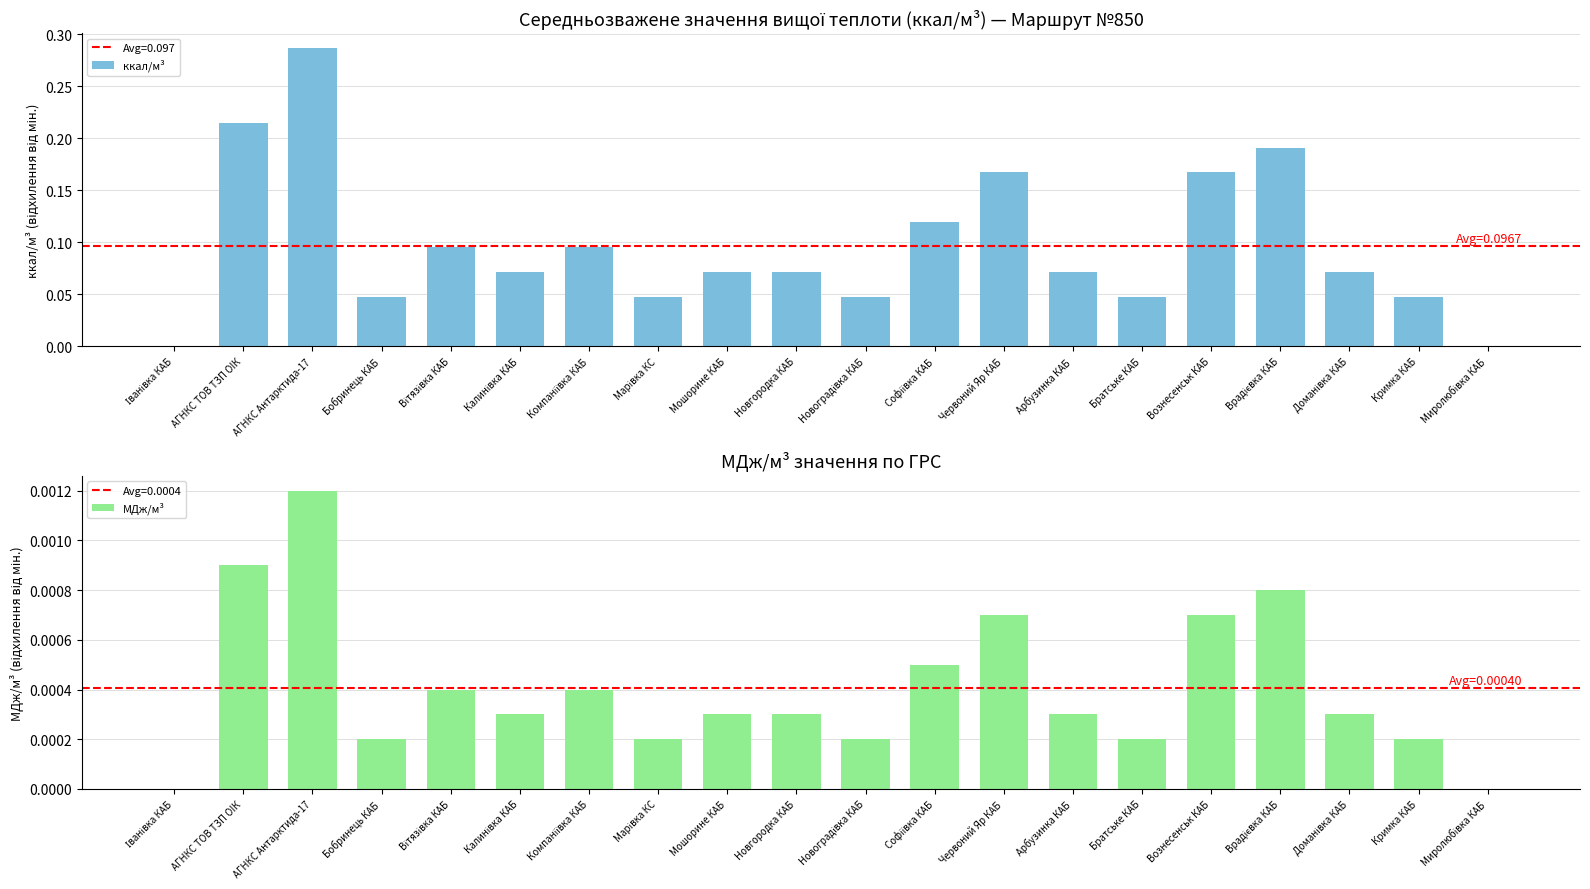

Rank the series by their average value, from highest to lowest.

ккал/м³, МДж/м³